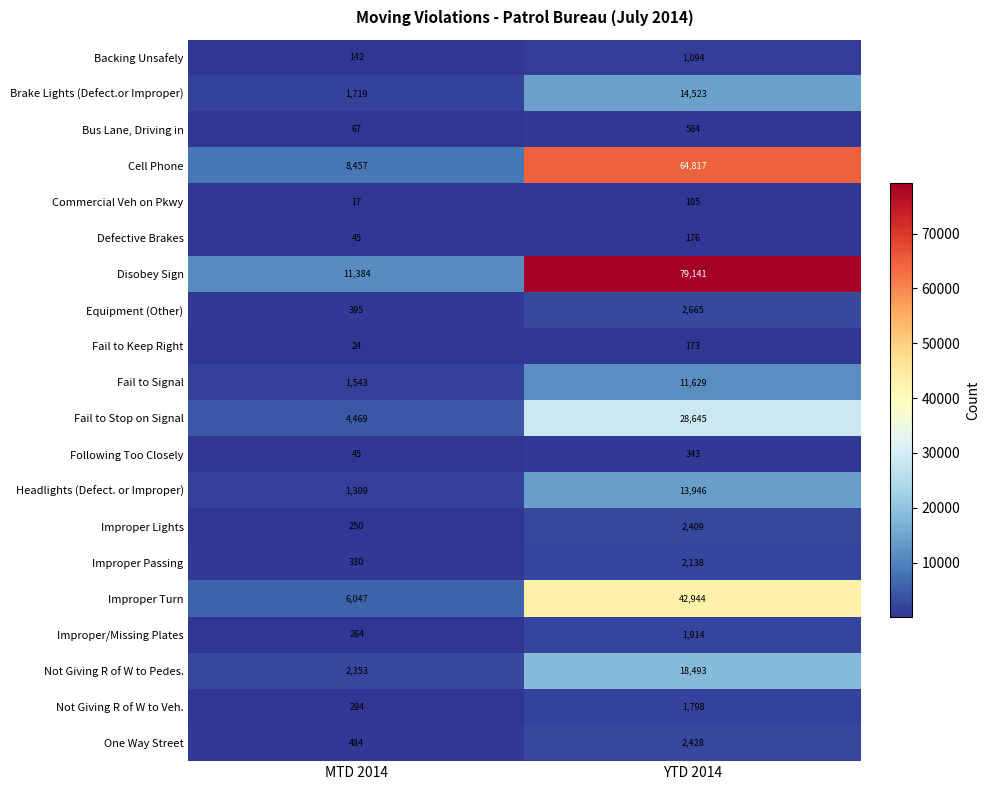

Between MTD 2014 and YTD 2014, which series saw the biggest shift?

Disobey Sign